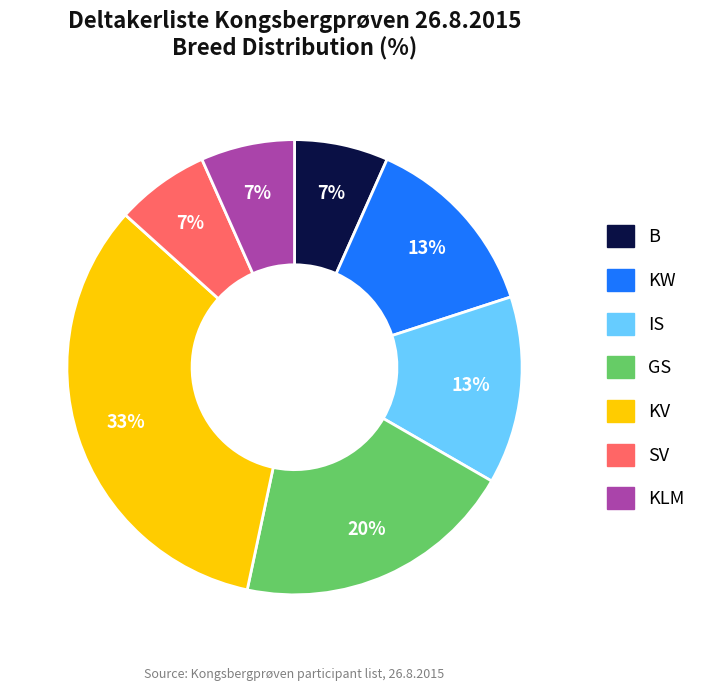

The KV slice represents 26% of the pie. True or false?

False